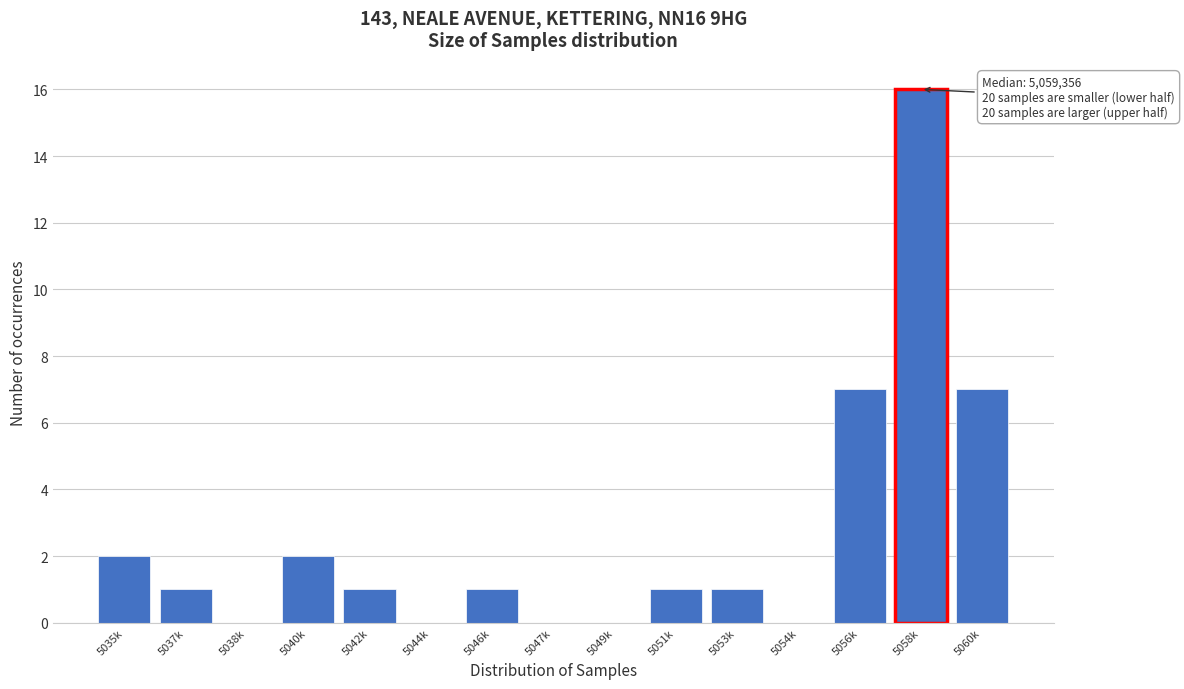

Reading left to right, extract all data points from this chart.

5035k=2	5037k=1	5038k=0	5040k=2	5042k=1	5044k=0	5046k=1	5047k=0	5049k=0	5051k=1	5053k=1	5054k=0	5056k=7	5058k=16	5060k=7